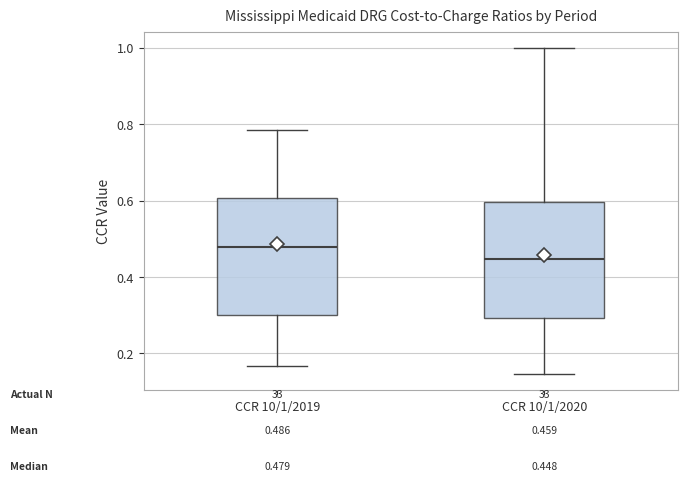

Which box has the lowest median line?

CCR 10/1/2020